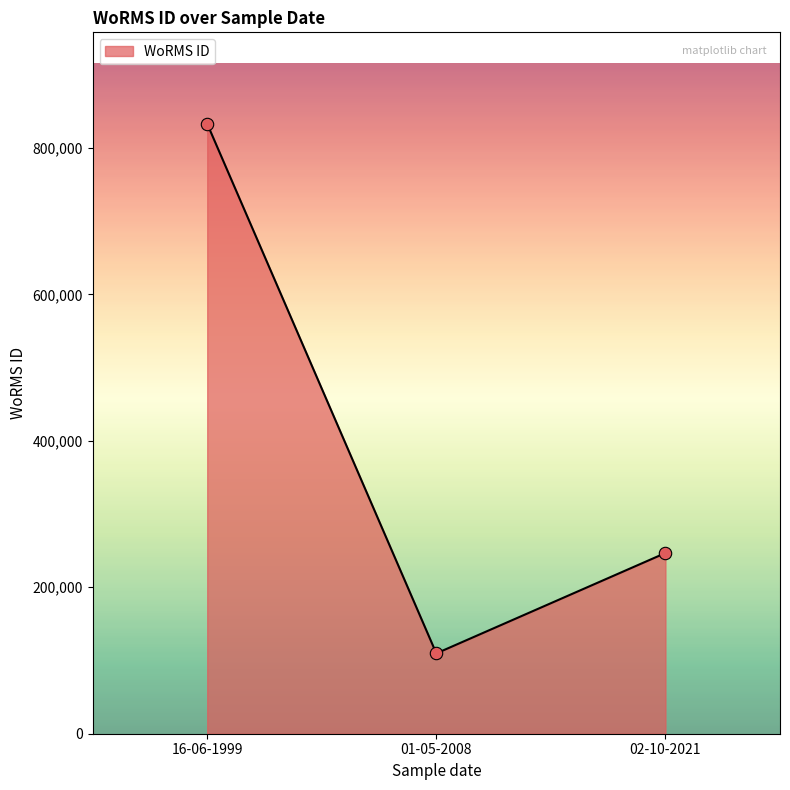

Which has a higher value, 16-06-1999 or 02-10-2021?

16-06-1999